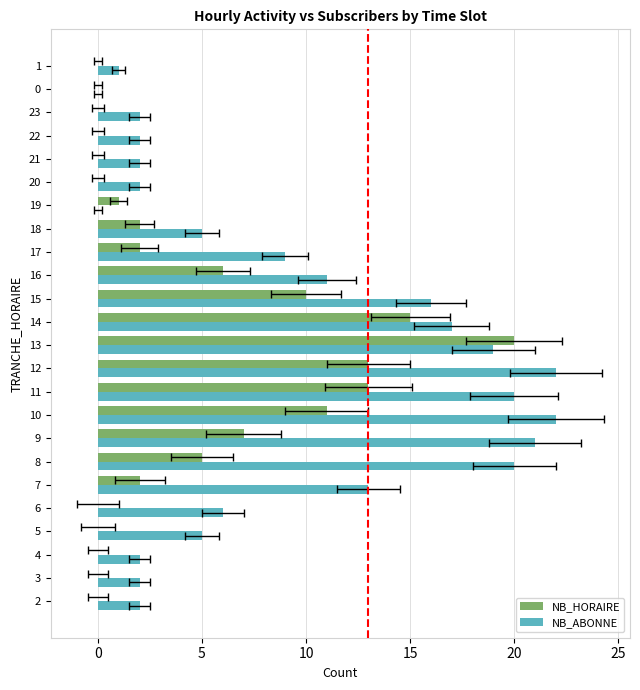

What are all the series names shown in the legend?

NB_HORAIRE, NB_ABONNE